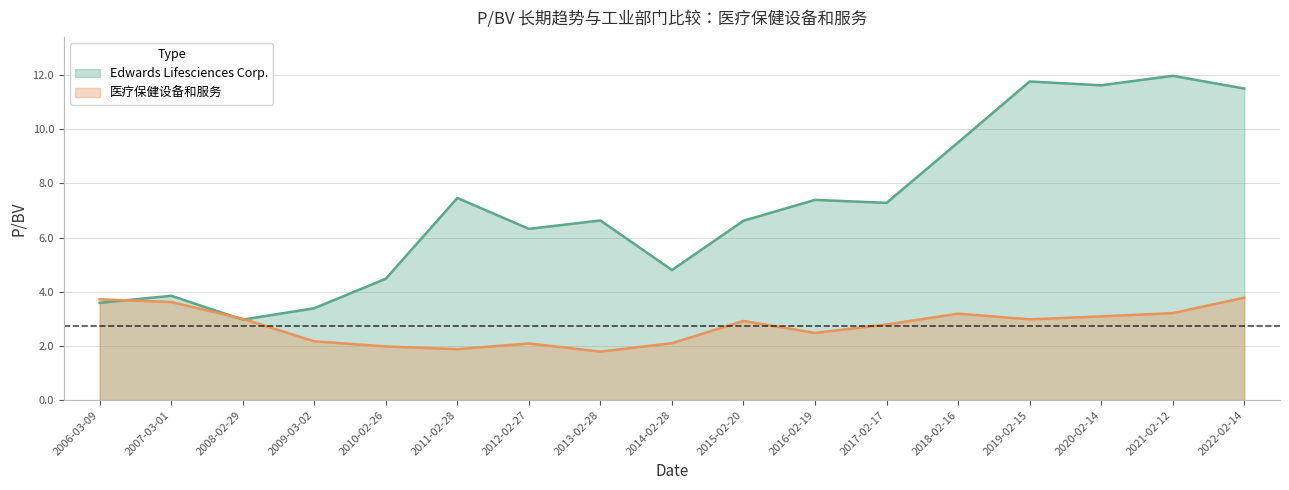

At which category does the chart reach its peak across all series?

2021-02-12